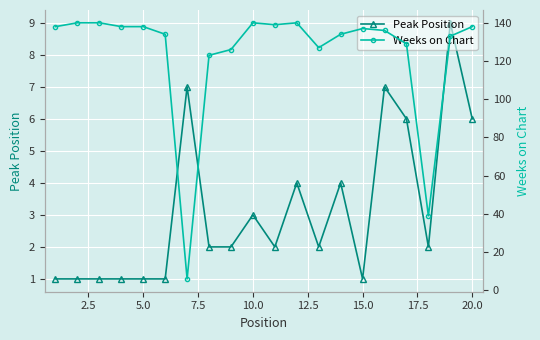

The Peak Position series shows 6 at 20.0. True or false?

True